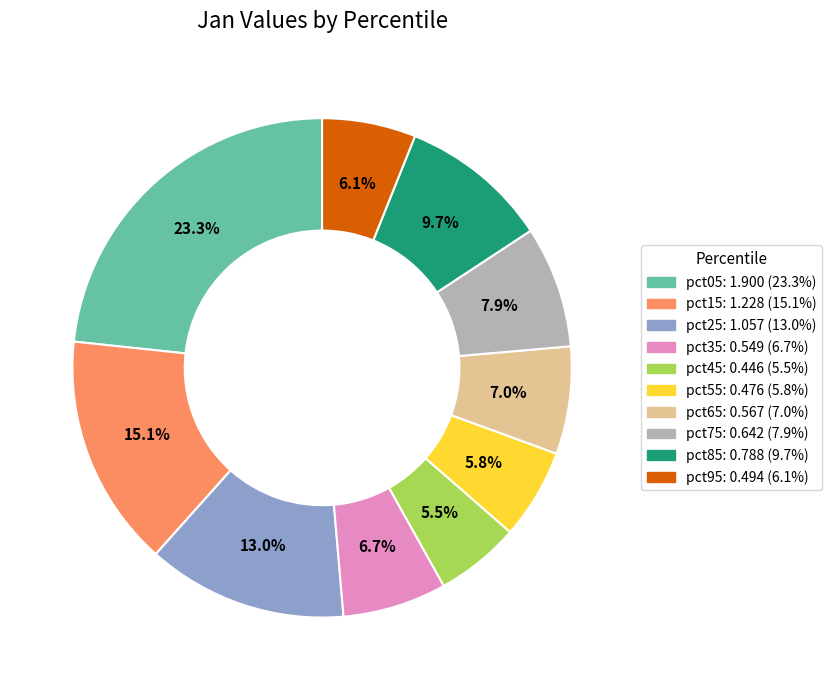

Between pct05 and pct35, which is larger?

pct05